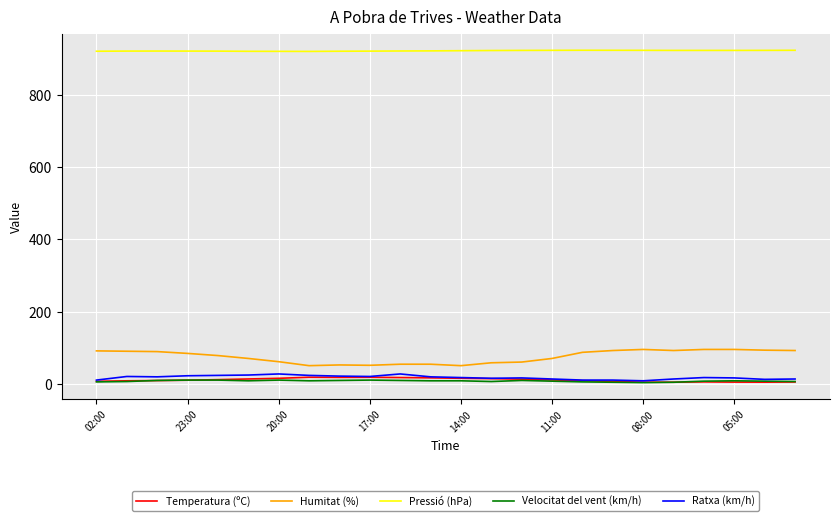

What are all the series names shown in the legend?

Temperatura (ºC), Humitat (%), Pressió (hPa), Velocitat del vent (km/h), Ratxa (km/h)